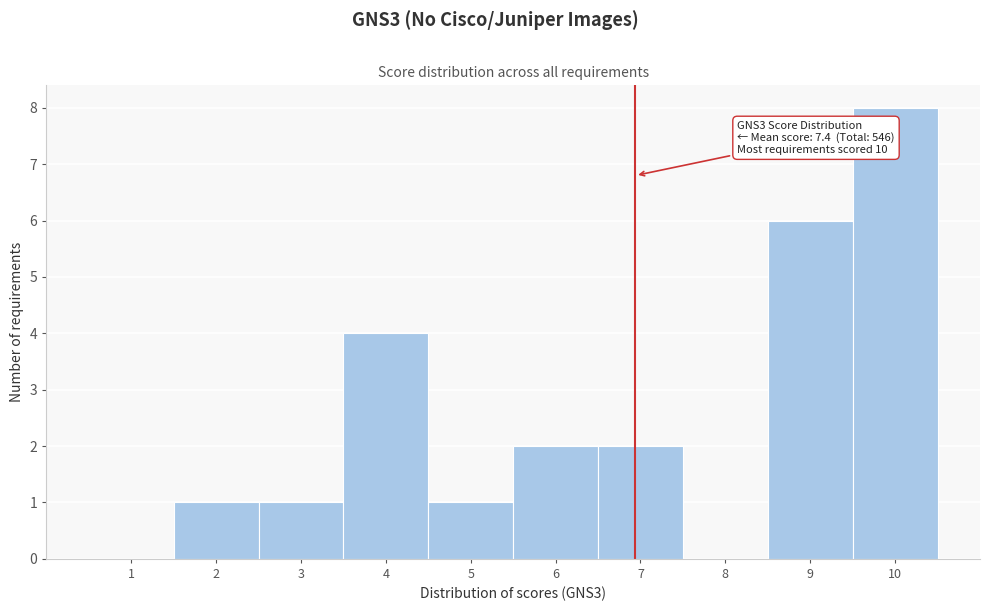

Reading left to right, list all the values displayed in this chart.

1=0	2=1	3=1	4=4	5=1	6=2	7=2	8=0	9=6	10=8